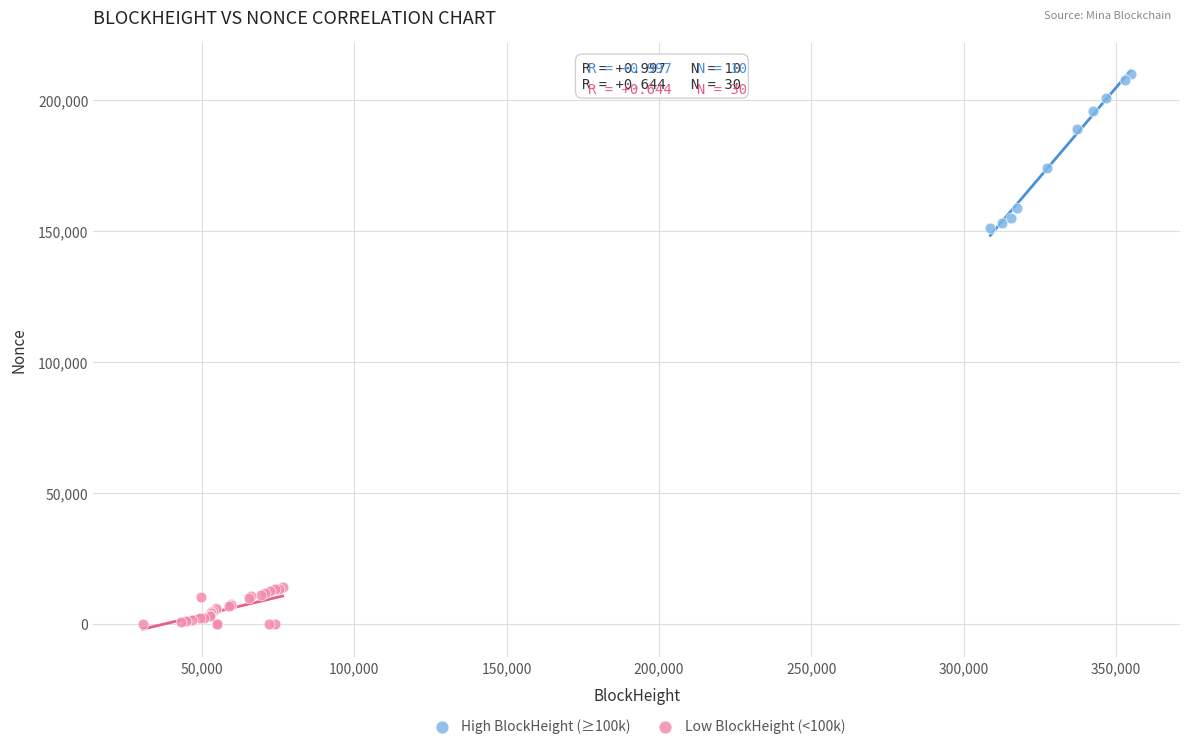

Which series reaches the maximum Y coordinate?

High BlockHeight (≥100k)